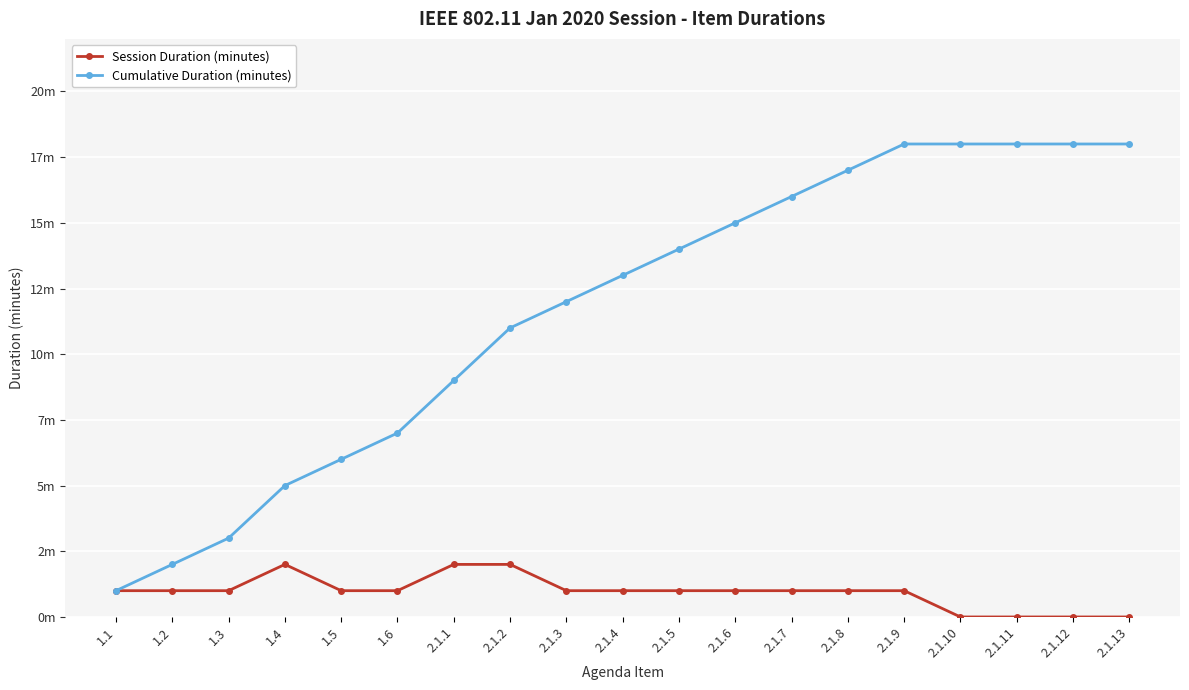

True or false: Session Duration (minutes) has more than 1 points higher than both neighbors.

False